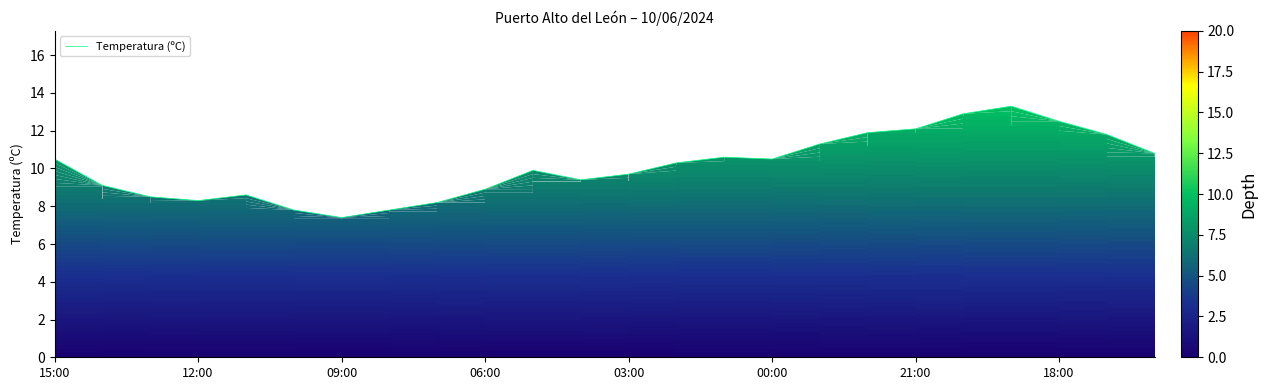

What is the smallest value displayed?

7.4